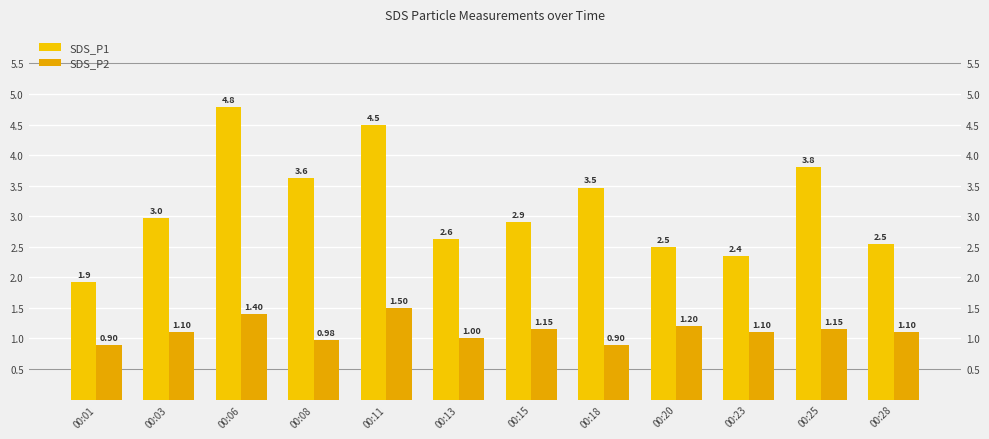

Is the value of SDS_P1 at 00:11 greater than the value of SDS_P2 at 00:08?

Yes